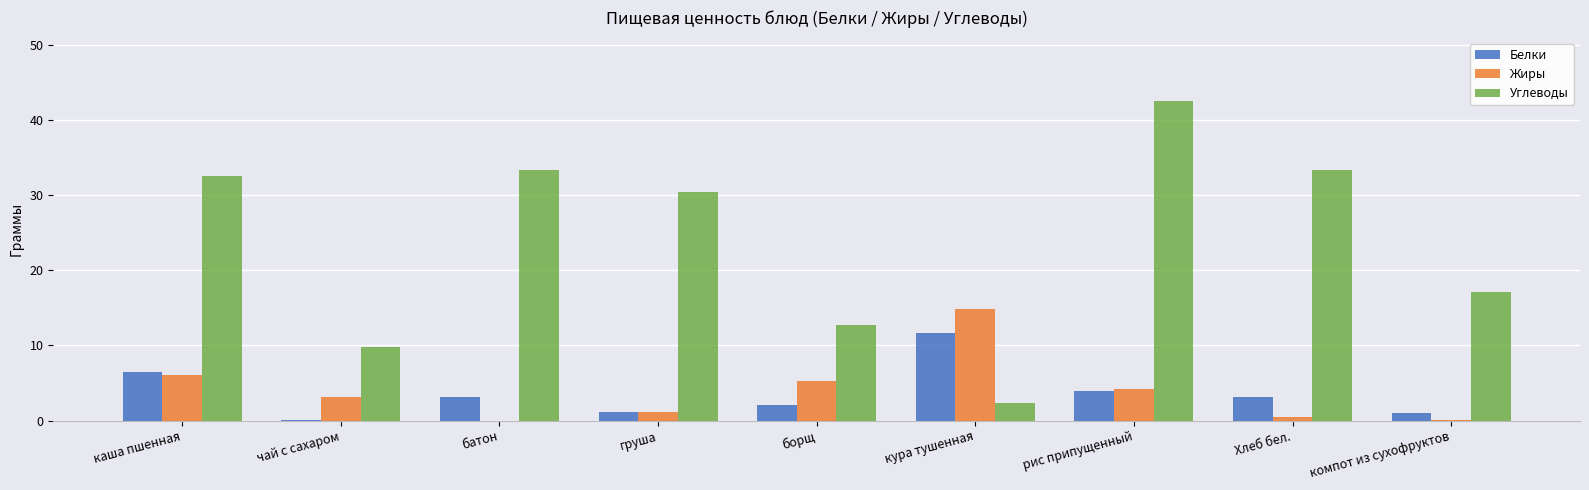

What is the greatest value displayed?

42.5